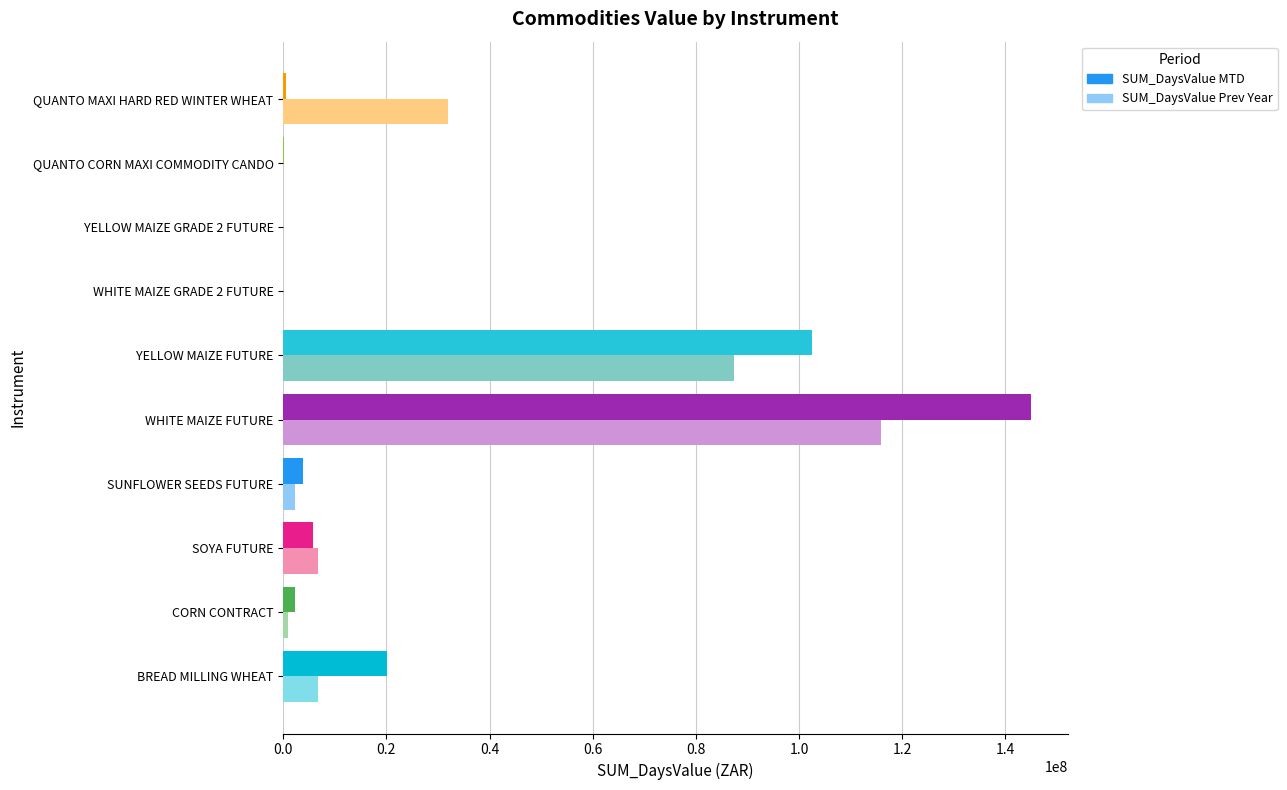

At which label is SUM_DaysValue Prev Year closest to 57914569?

QUANTO MAXI HARD RED WINTER WHEAT